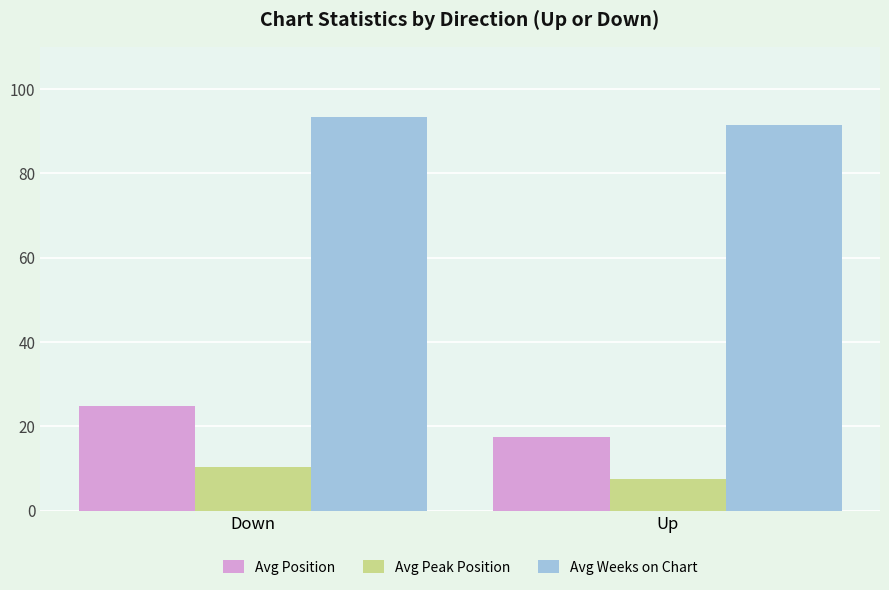

Which series changed the most between Down and Up?

Avg Position